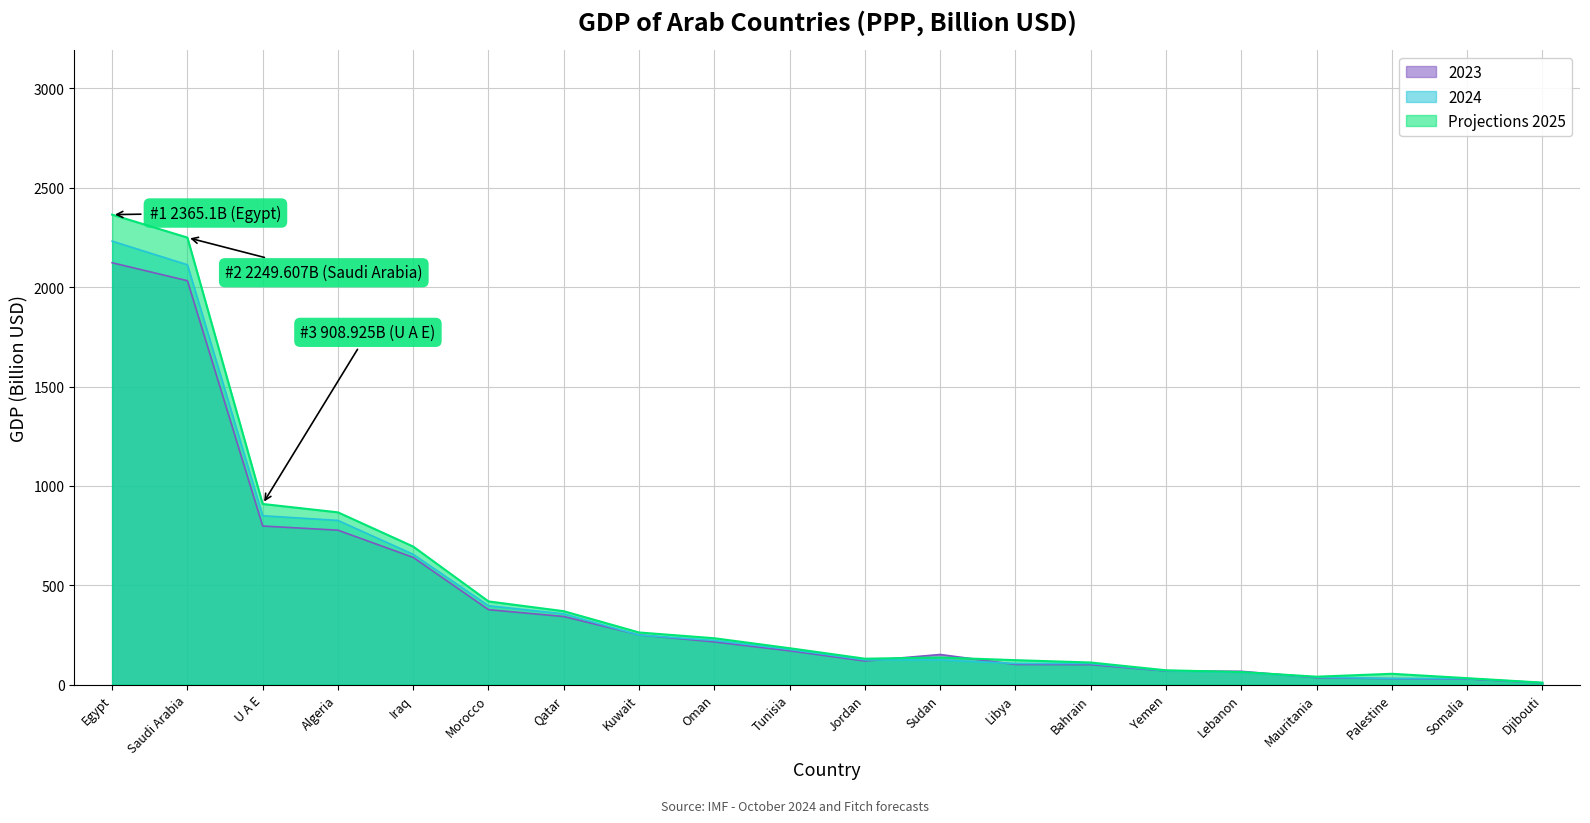

Where do Projections 2025 and 2023 first cross each other?

Jordan and Sudan